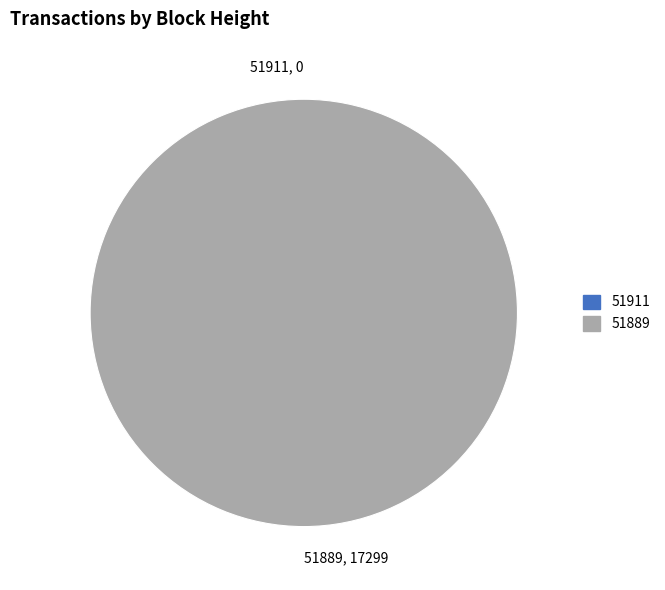

Combined, do 51889 and 51911 account for over 50%?

Yes